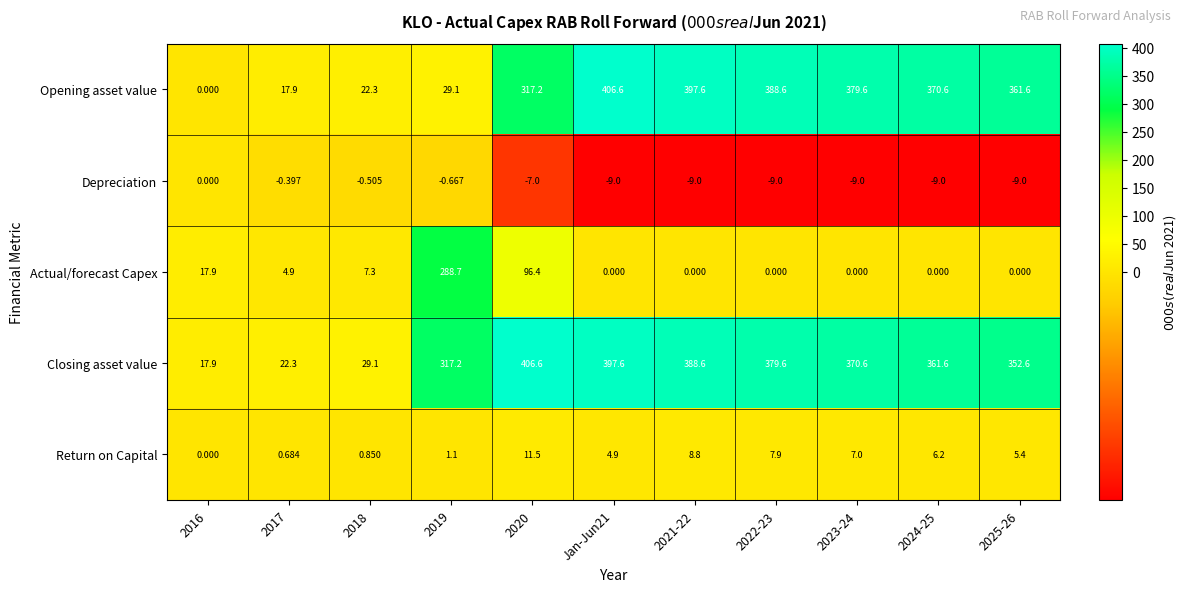

Which series has the largest total across all categories?

Closing asset value